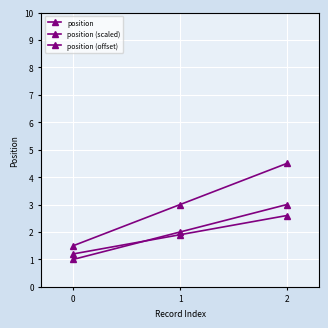

Between 0 and 1, which is larger?

1